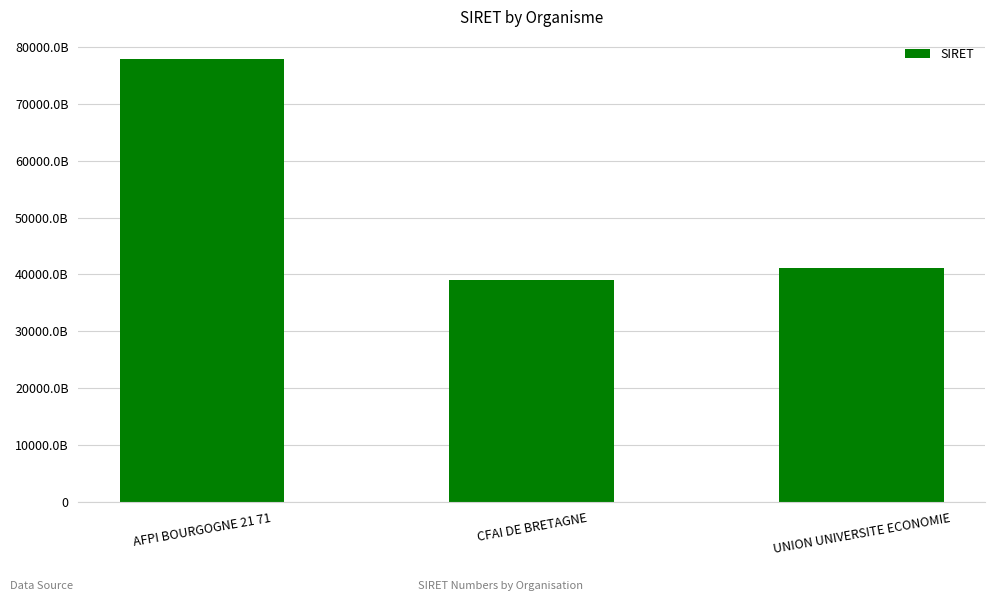

Reading left to right, list all the values displayed in this chart.

77821328000044	39048242000028	41197343100033